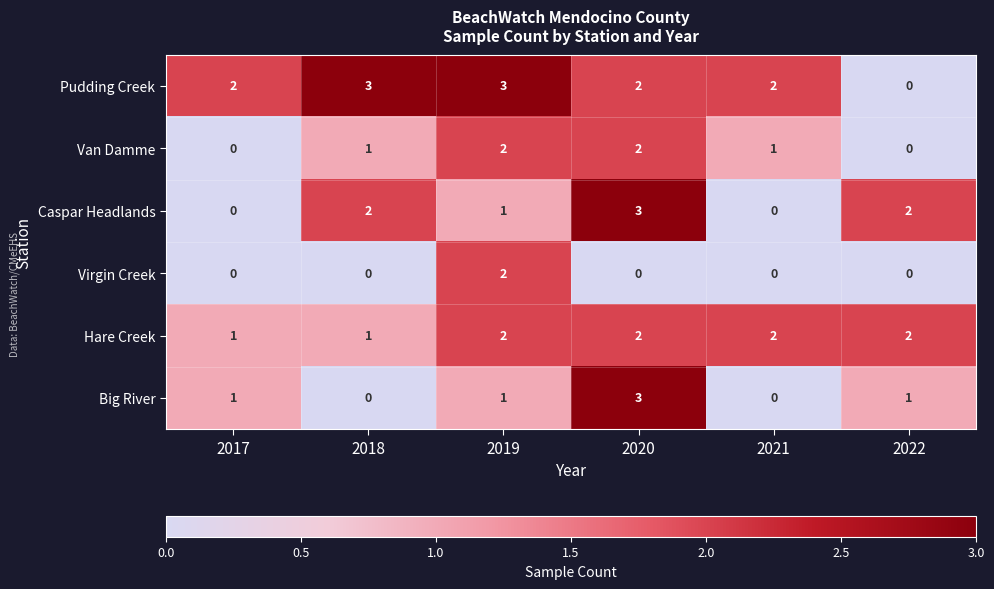

What is the difference between the maximum and minimum values in the Big River series?

3